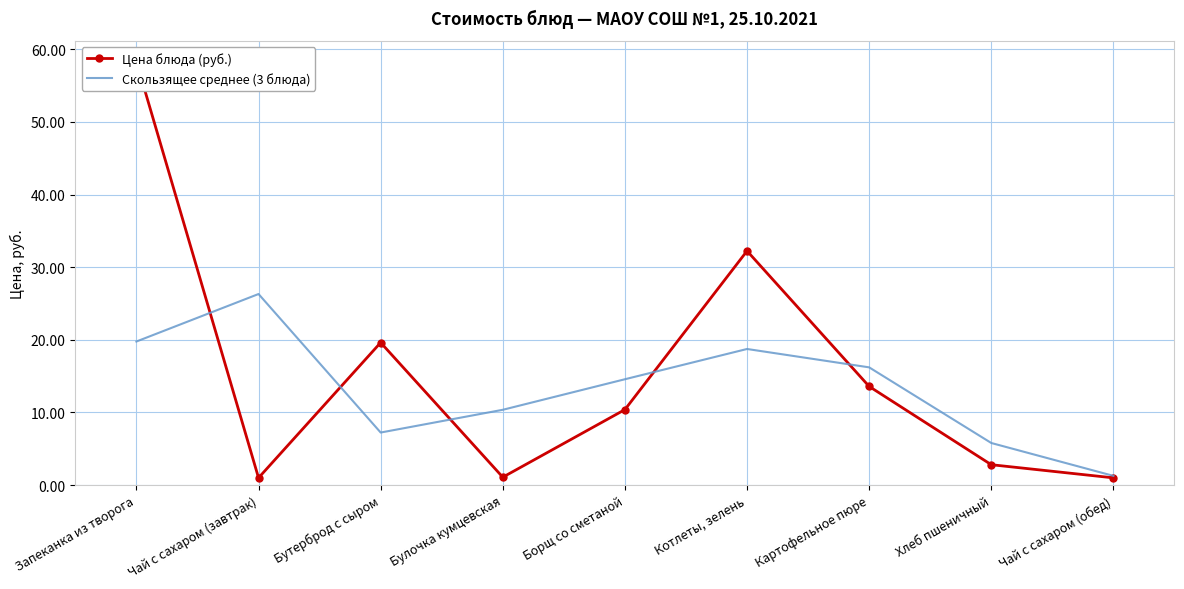

List the series in order of their peak value, lowest first.

Скользящее среднее (3 блюда), Цена блюда (руб.)